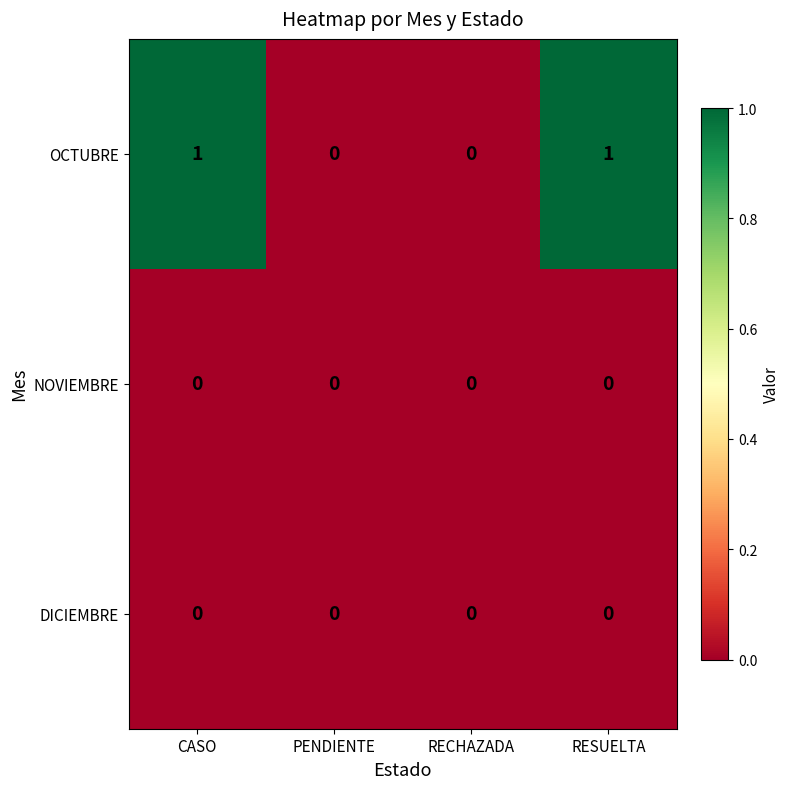

What is the total value across all series at CASO?

1